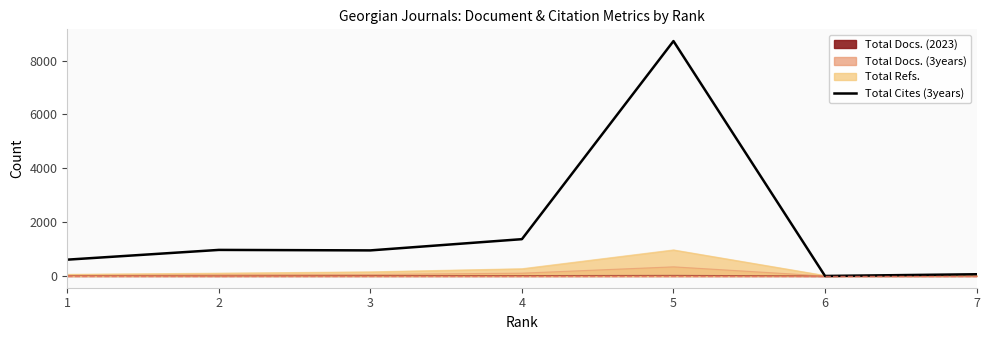

How many interior local peaks (higher than both neighbors) does the data have?

2